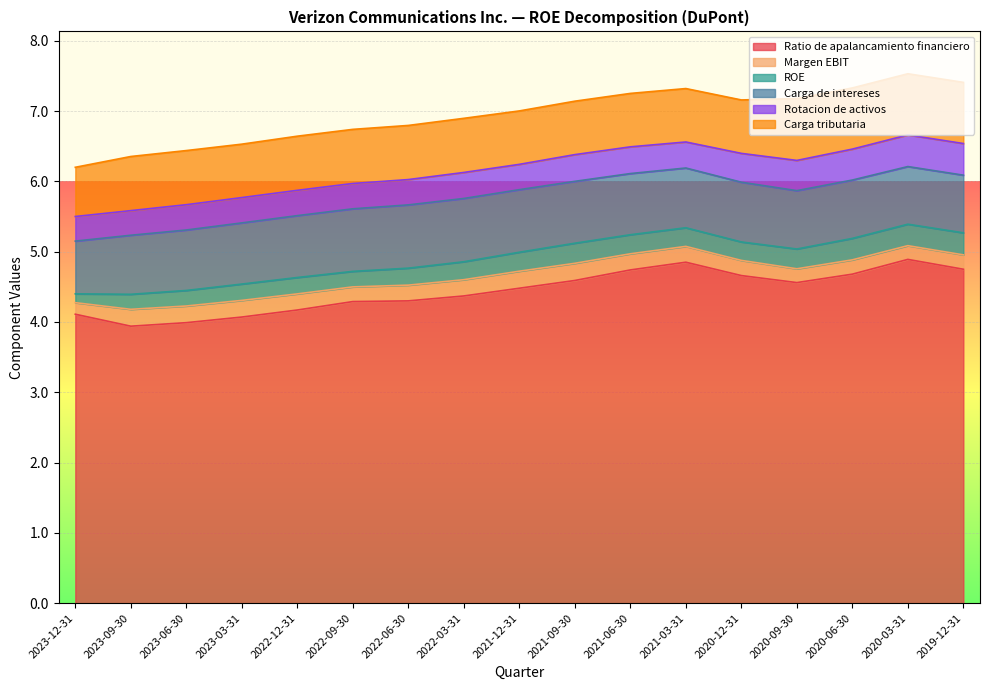

Between 2023-06-30 and 2022-09-30, which is larger?

2022-09-30